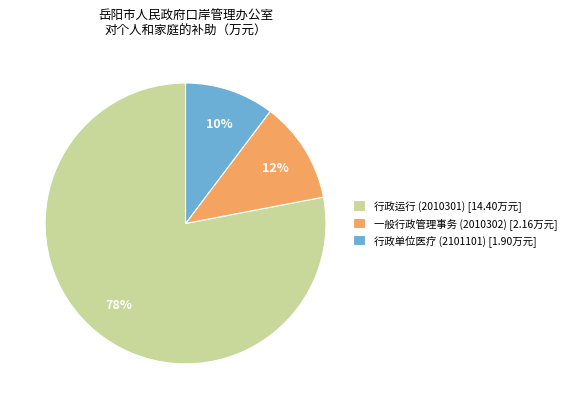

Which category has the biggest portion of the pie?

行政运行 (2010301)